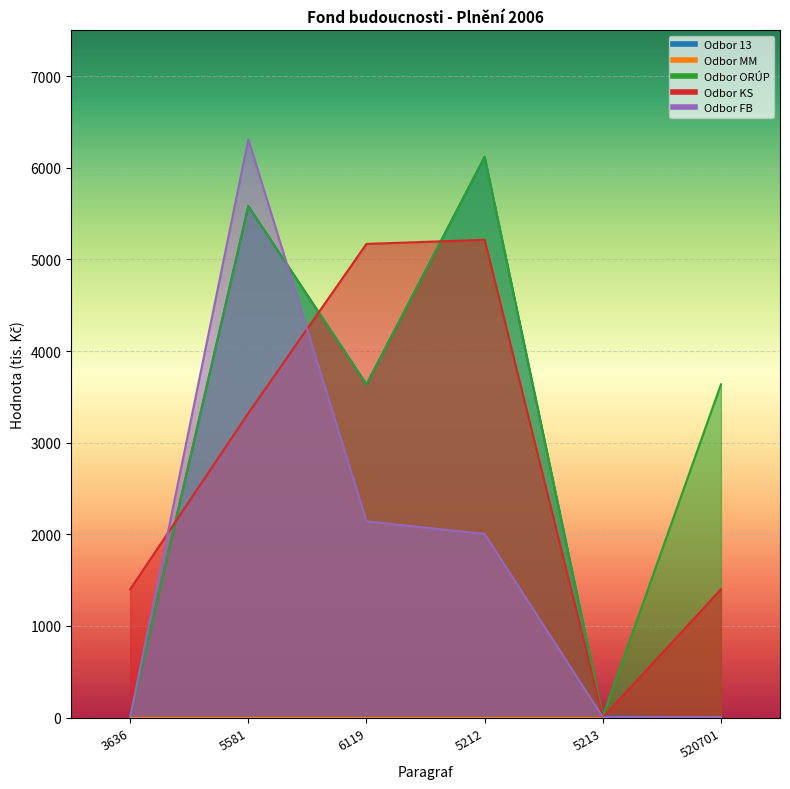

At how many categories does at least one series exceed 120?

5